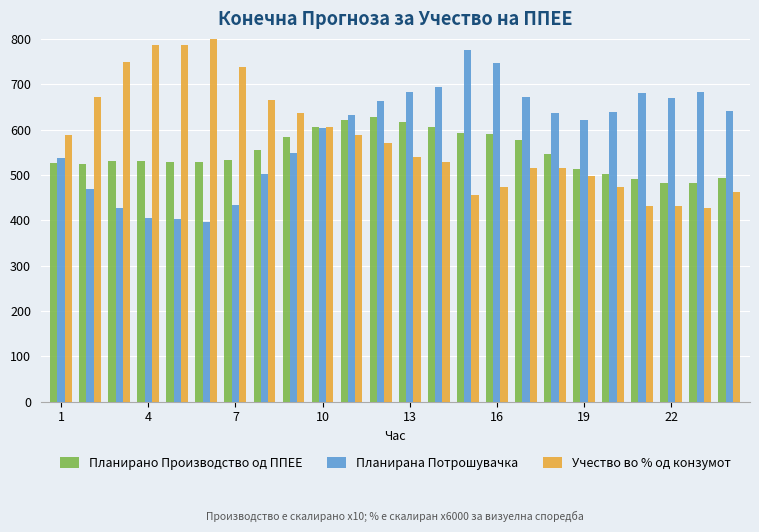

What is the greatest value displayed?

804.0